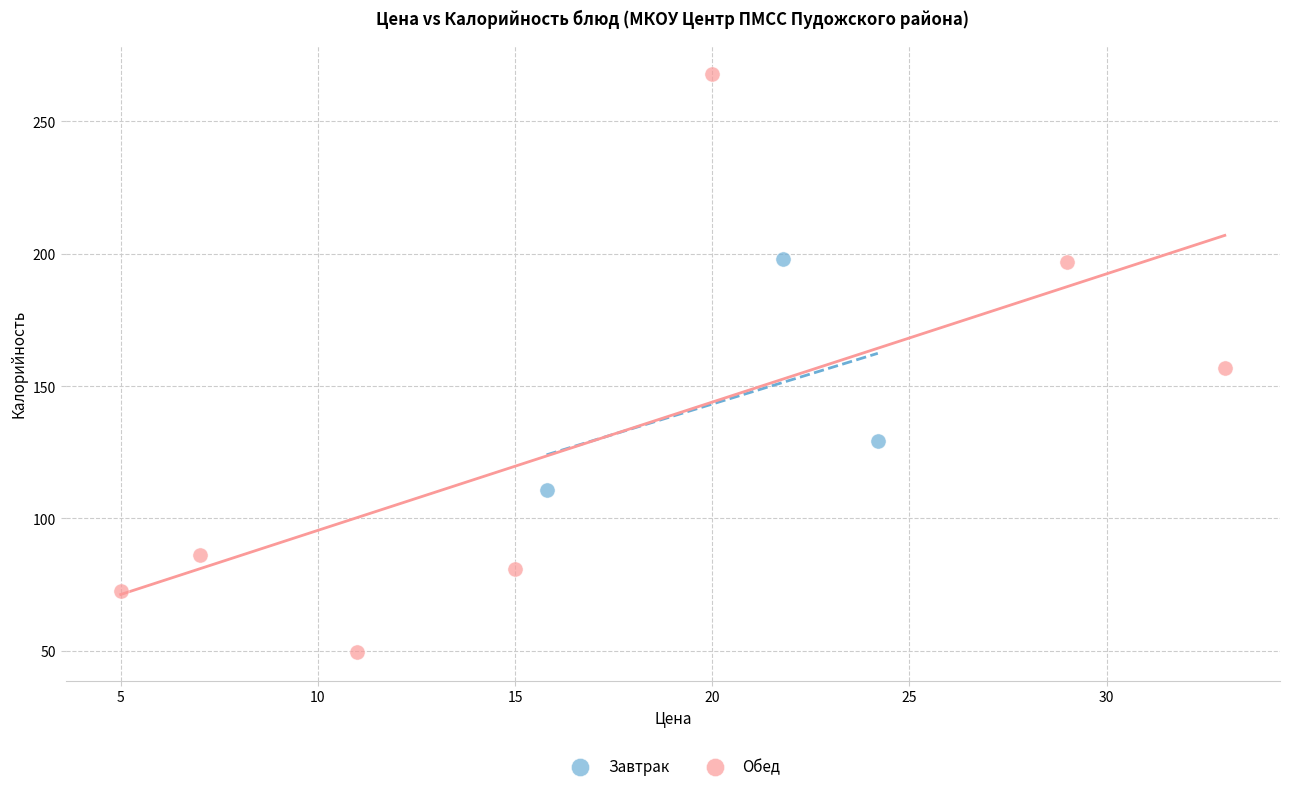

Which series reaches the minimum Y coordinate?

Обед